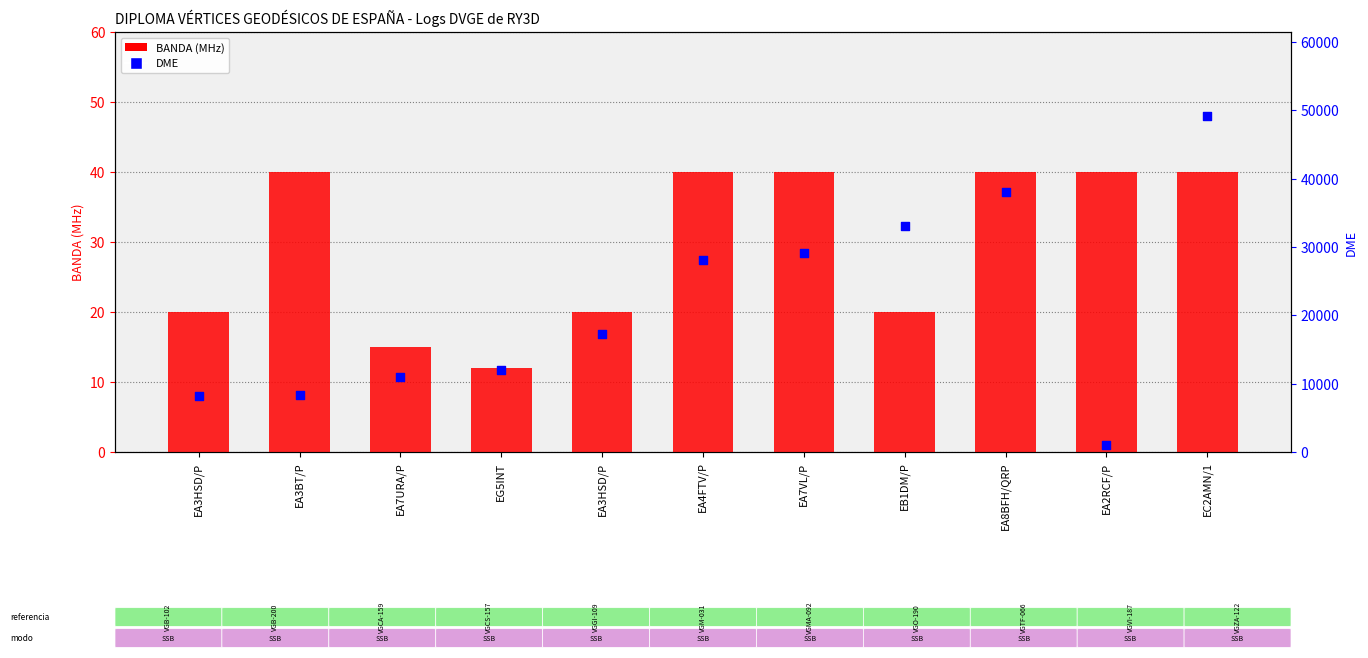

What are all the series names shown in the legend?

BANDA (MHz), DME